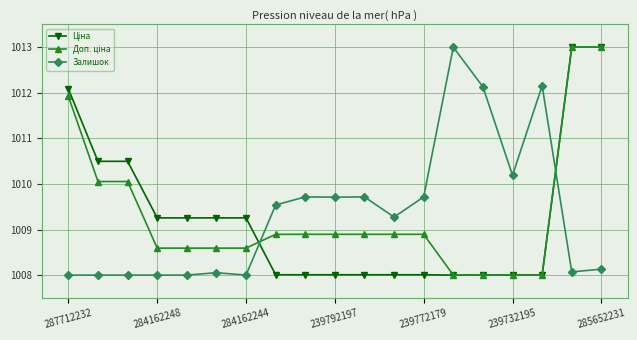

What is the maximum value shown in the chart?

1013.0